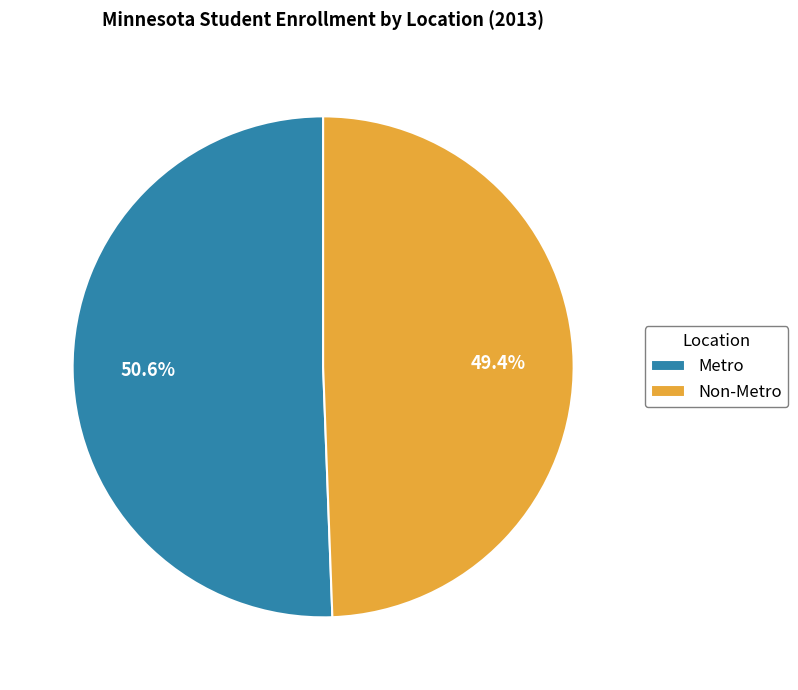

Is there a majority slice in this chart?

Yes